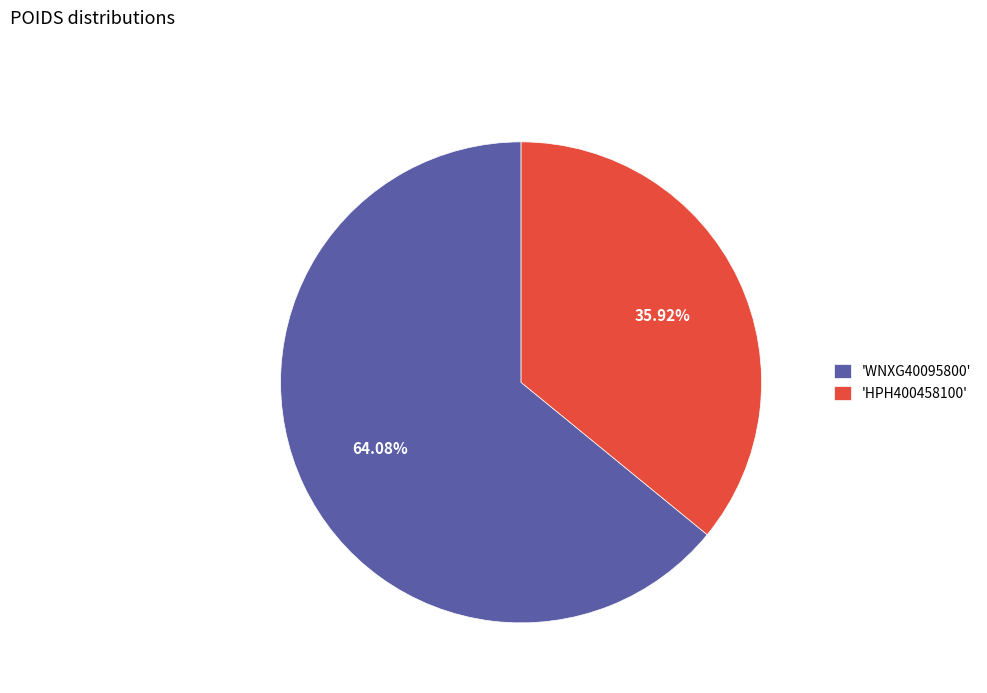

What is the ratio of the value at 'WNXG40095800' to the value at 'HPH400458100'?

1.8